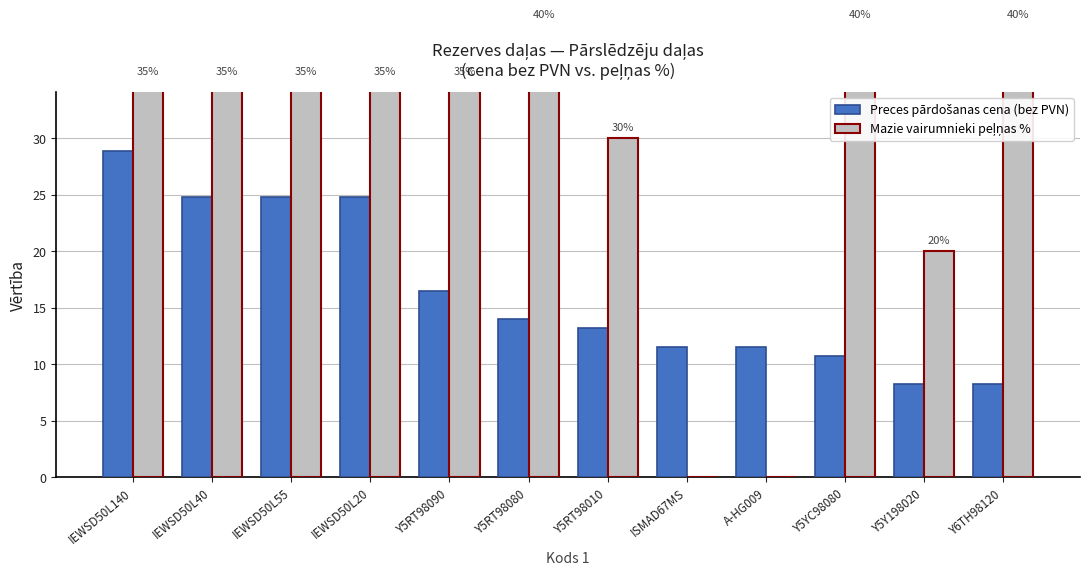

Between IEWSD50L140 and Y6TH98120, which series saw the biggest shift?

Preces pārdošanas cena (bez PVN)